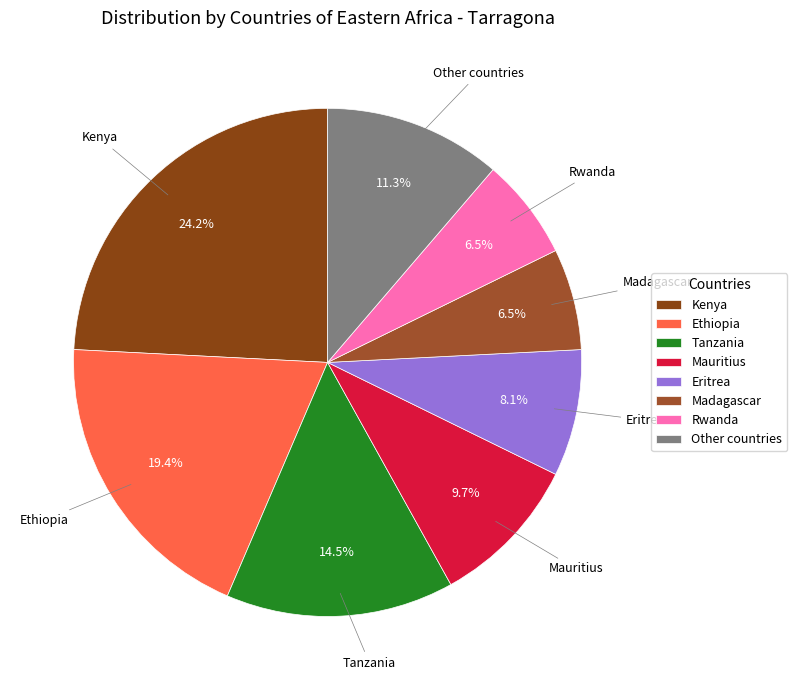

How many slices are in this pie chart?

8